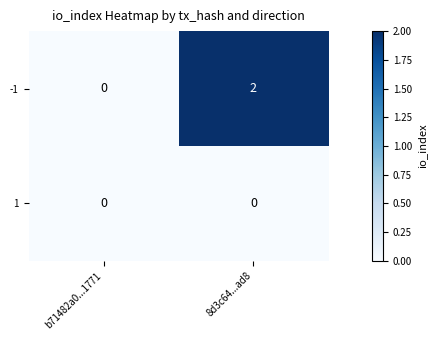

List the series in order of their peak value, lowest first.

1, -1